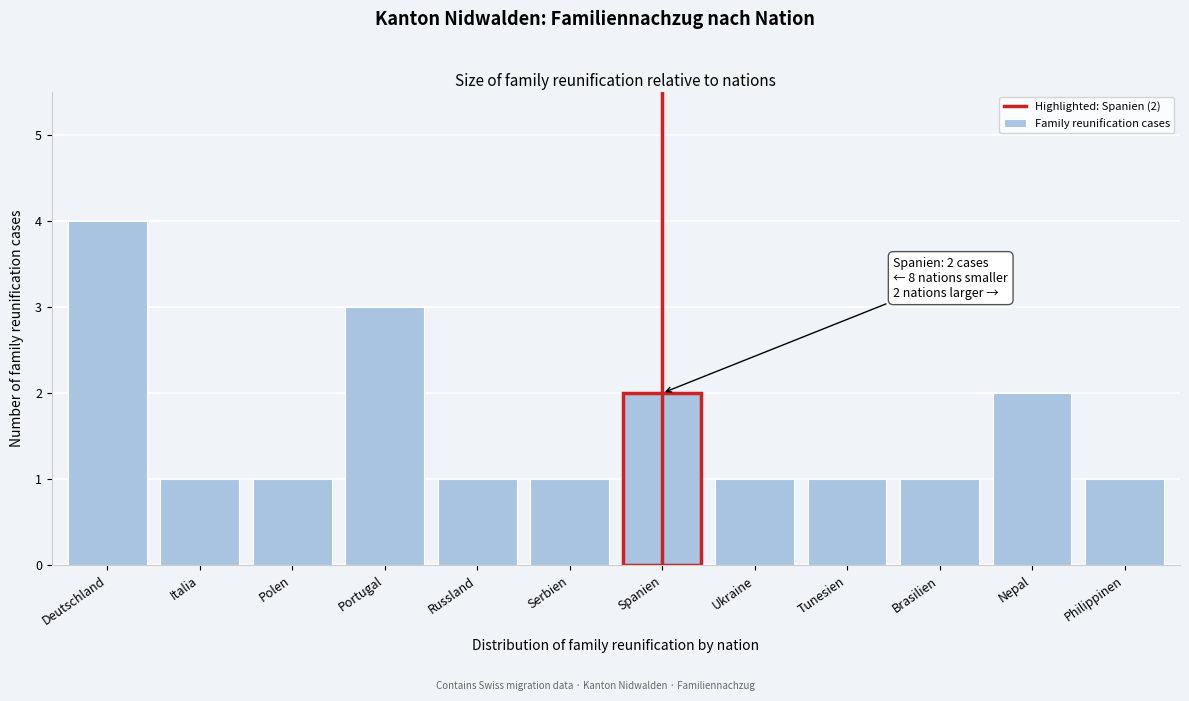

Reading right to left, extract all data points from this chart.

1	2	1	1	1	2	1	1	3	1	1	4